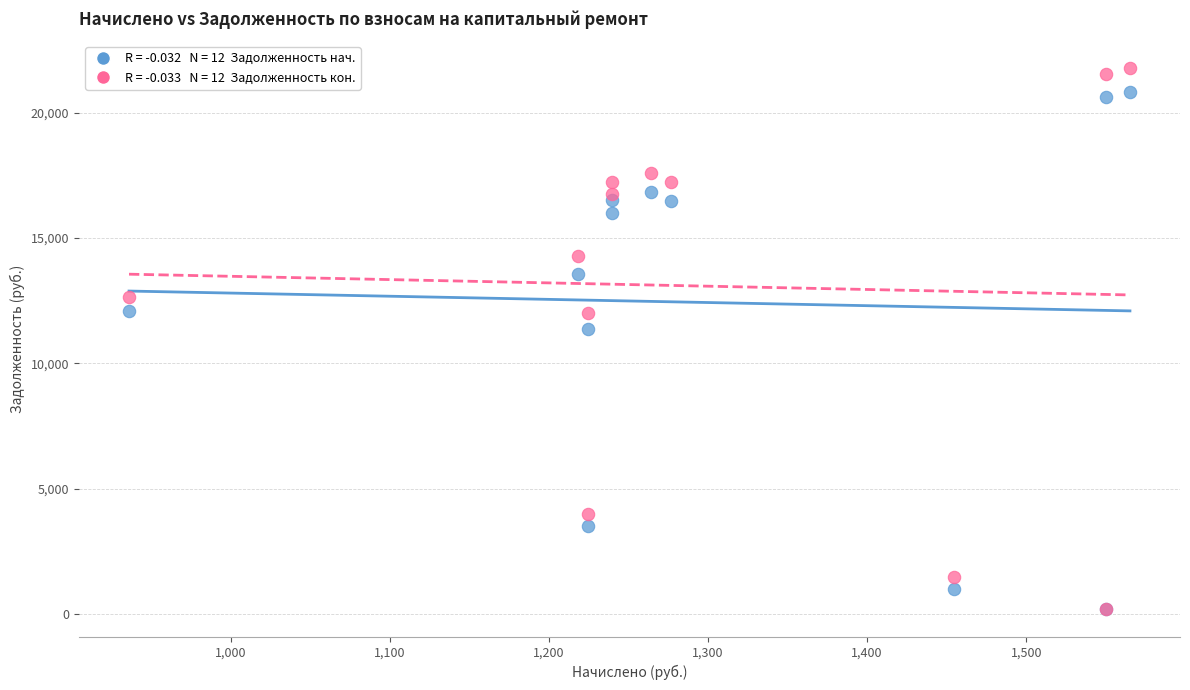

Across all series, what Y value is closest to 10976?

11351.7